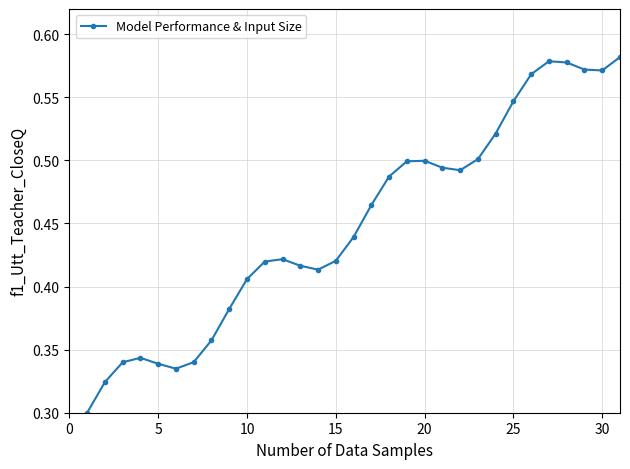

What is the sum of all values?

14.0